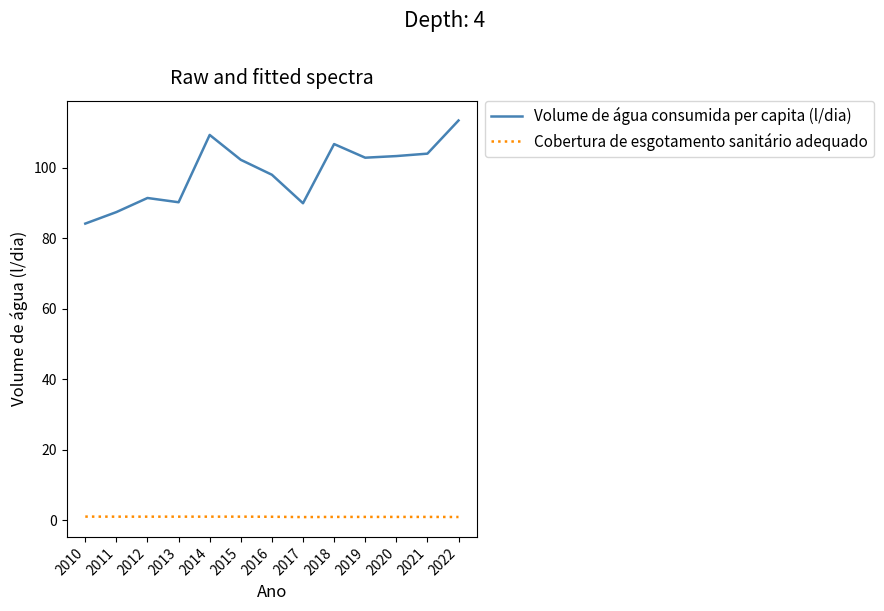

Which category has the lowest value in the Volume de água consumida per capita (l/dia) series?

2010